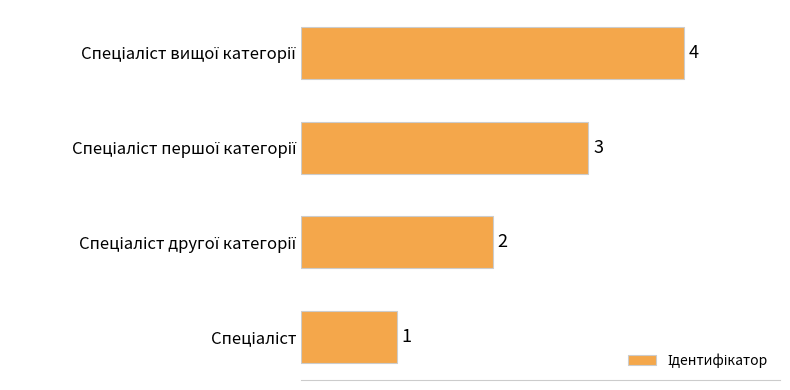

How many values are between 2 and 4?

3